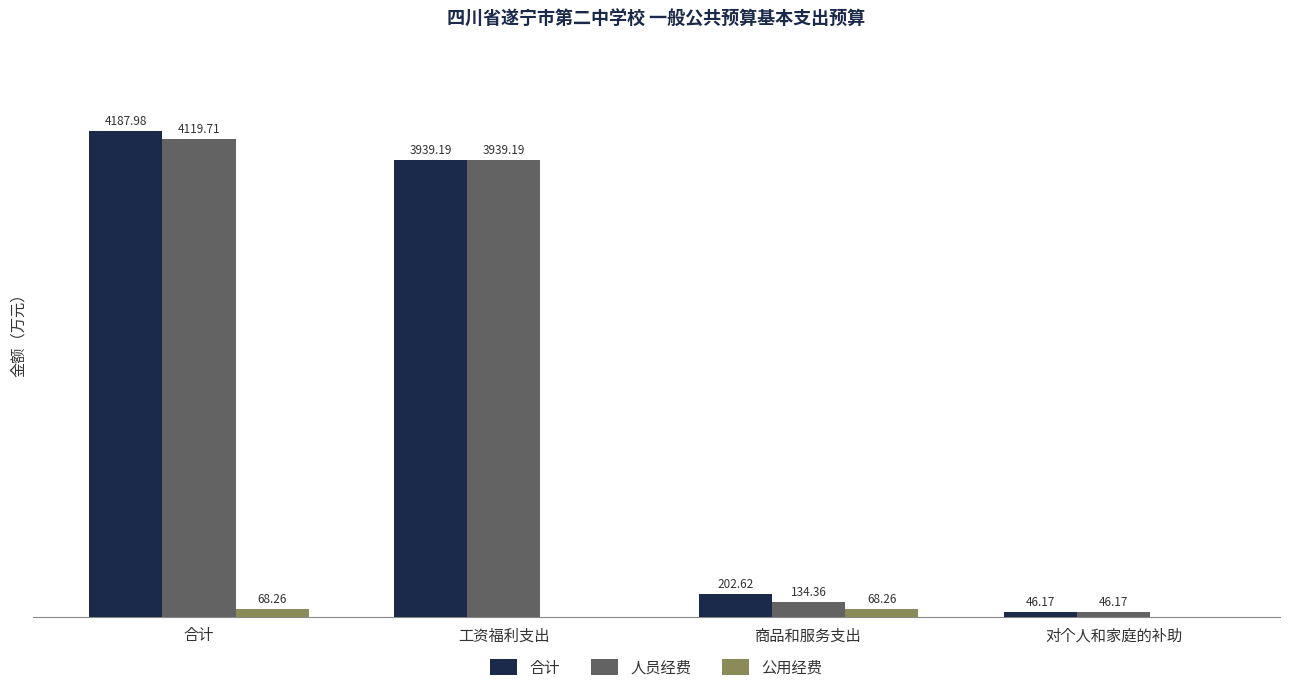

Which series changed the most between 工资福利支出 and 商品和服务支出?

人员经费